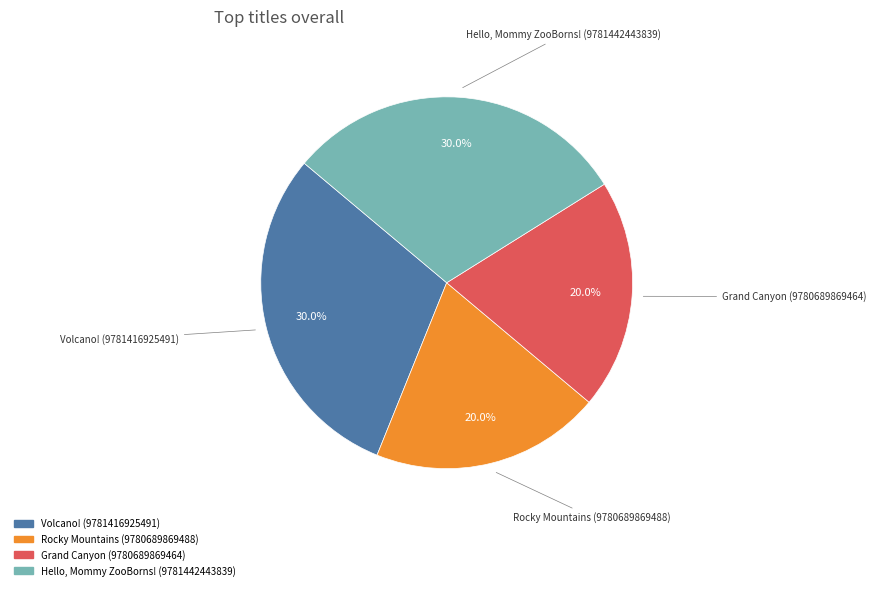

Between Grand Canyon (9780689869464) and Hello, Mommy ZooBorns! (9781442443839), which is larger?

Hello, Mommy ZooBorns! (9781442443839)